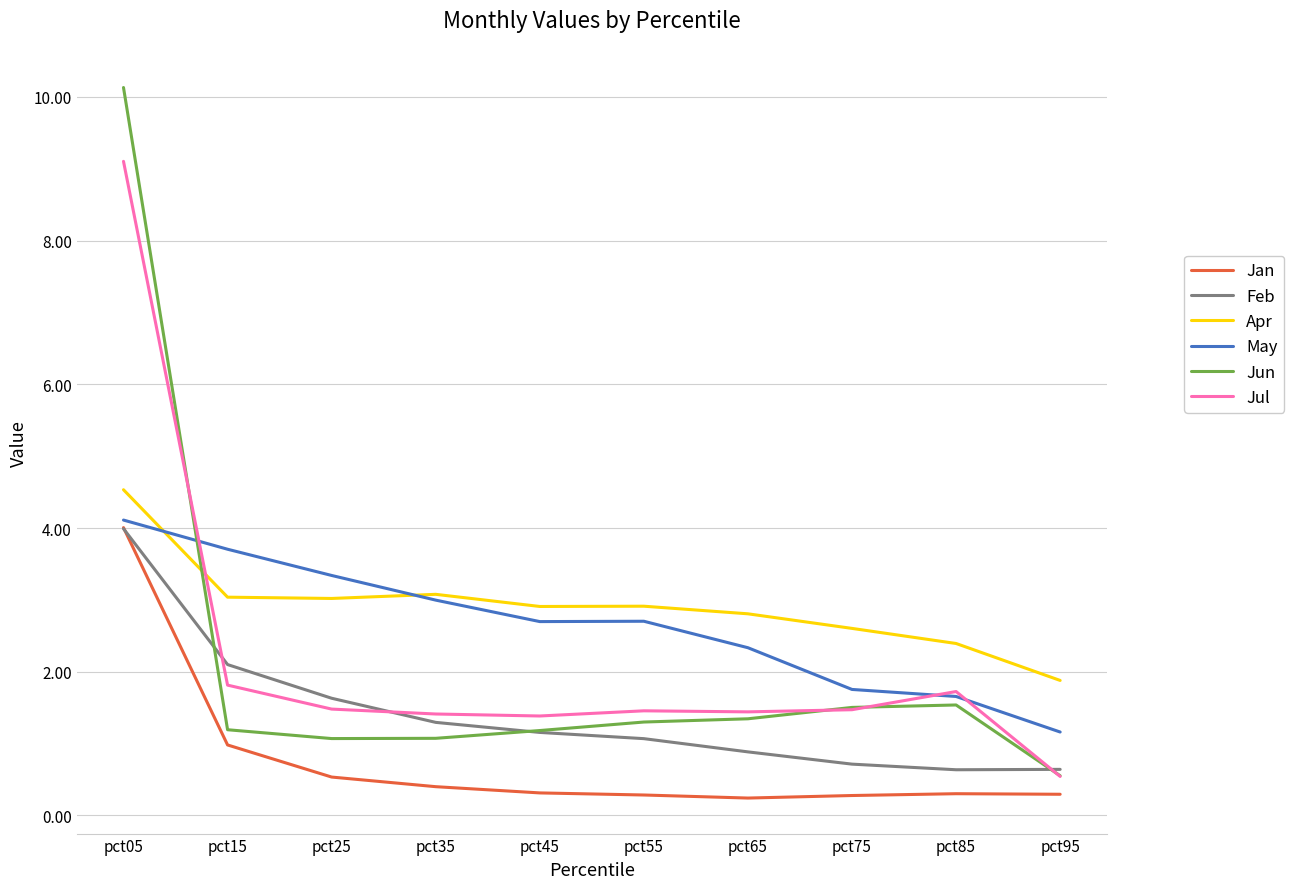

How many values in the Jun series are below 1?

1